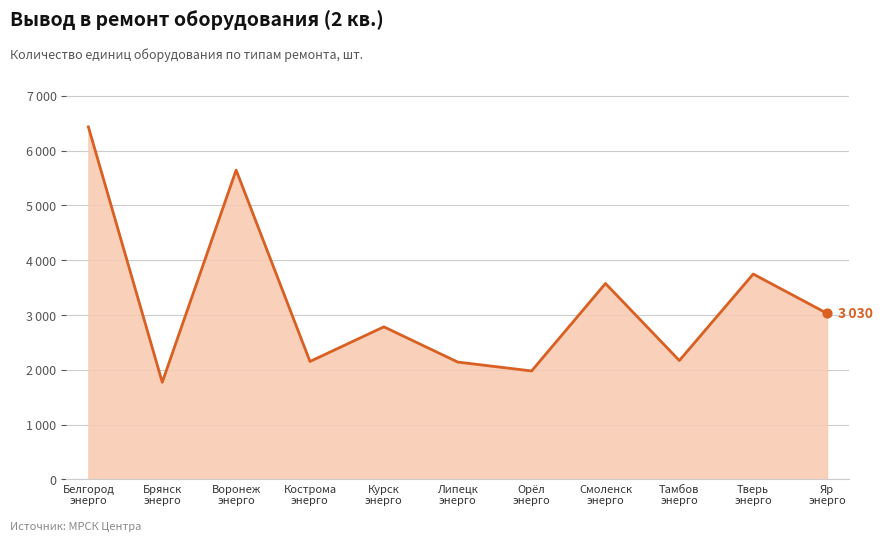

What is the ratio of the value at Орёл
энерго to the value at Тверь
энерго?

0.5